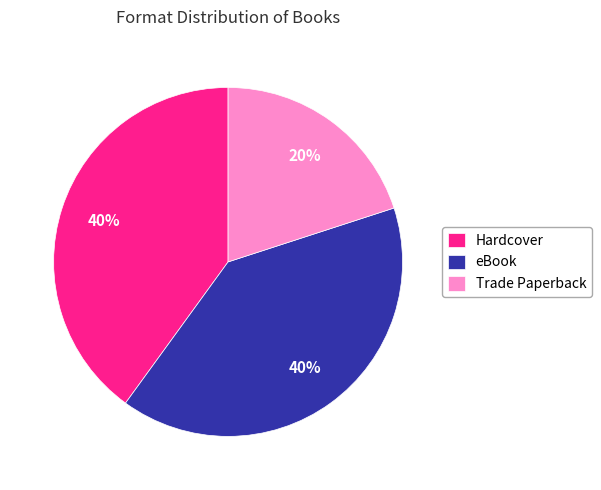

What is the smallest slice in the pie chart?

Trade Paperback